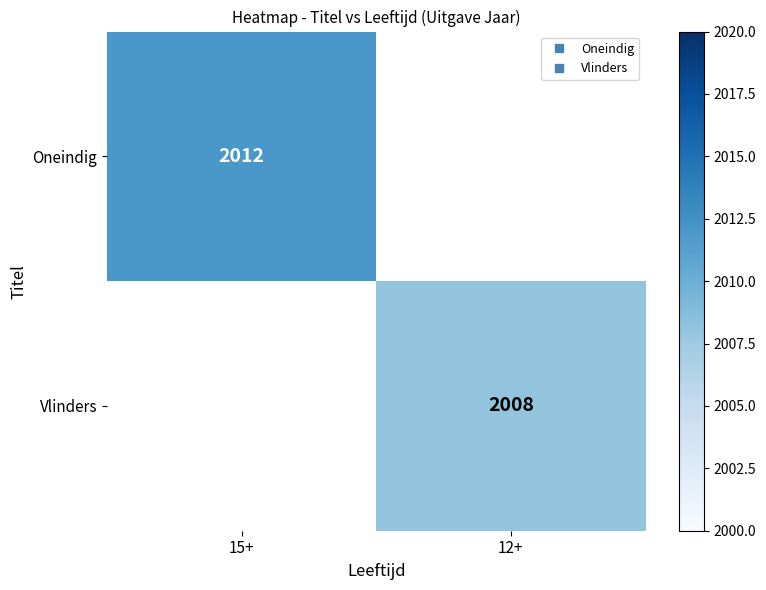

How many data points does each series have?

2